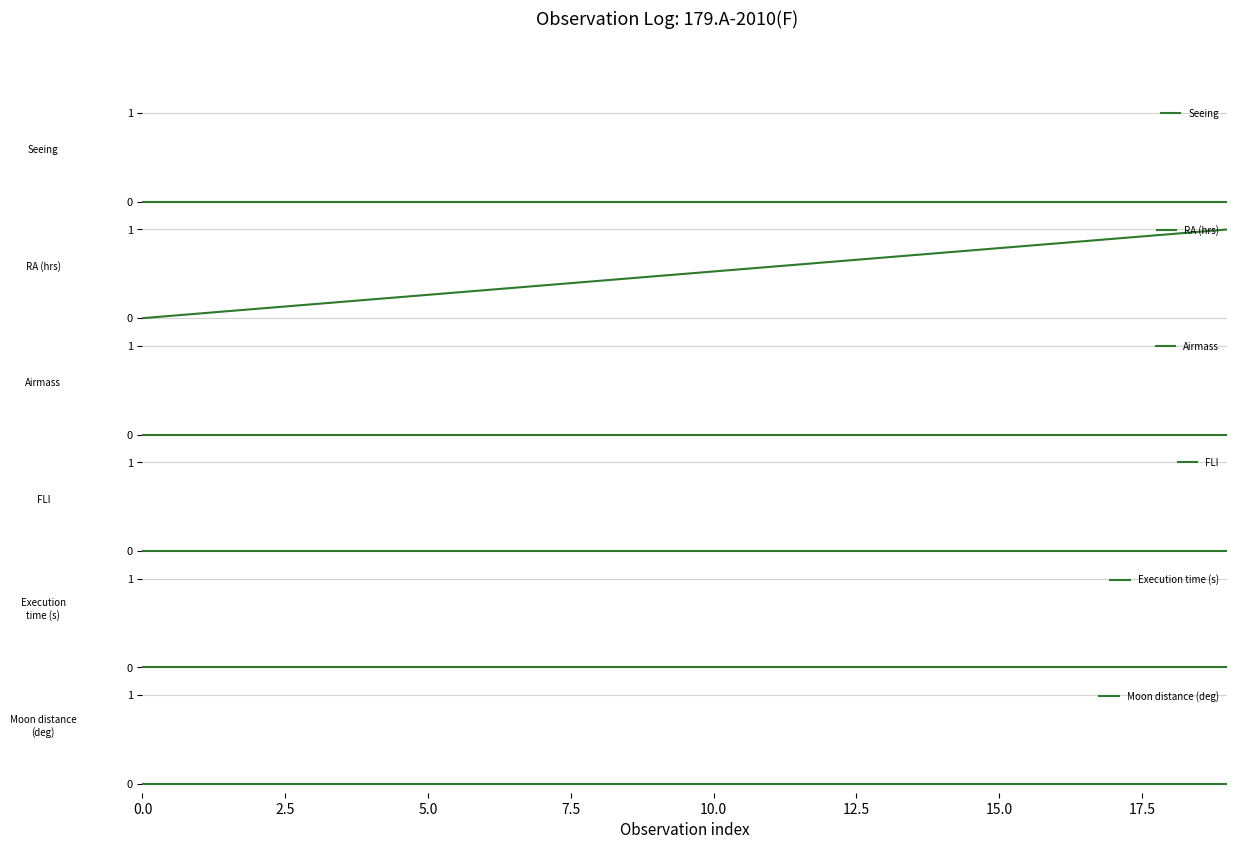

Which has a higher value, 14 or 9?

14